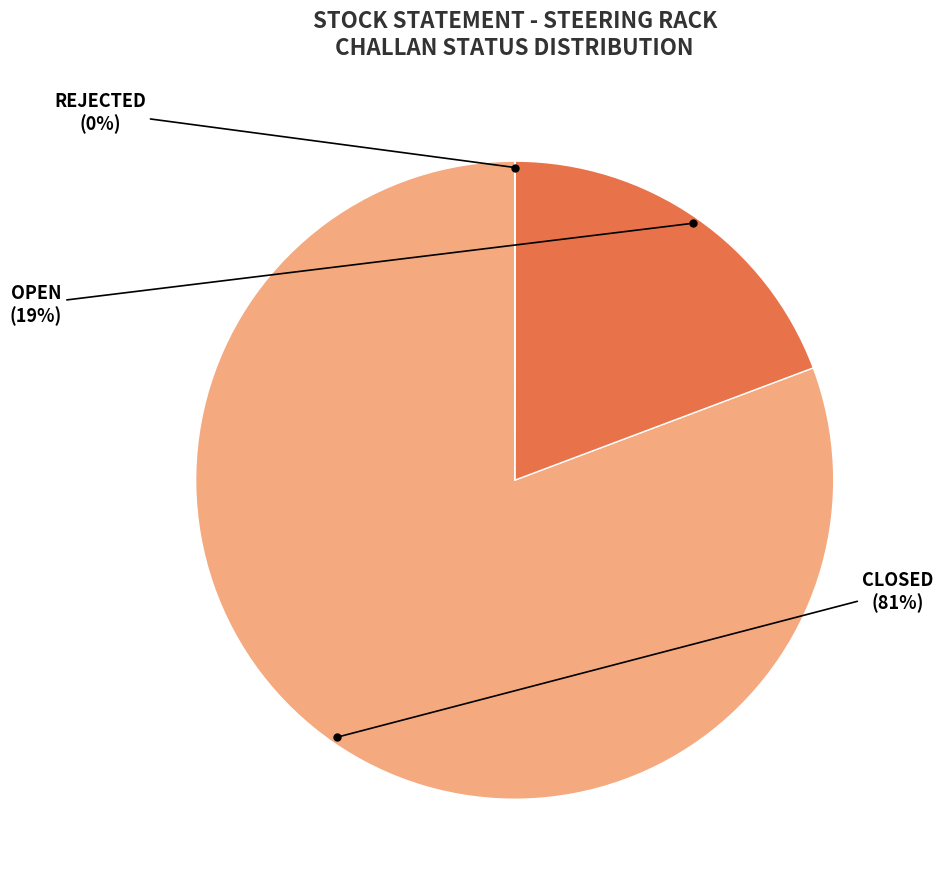

Is there any slice that represents more than half of the pie?

Yes